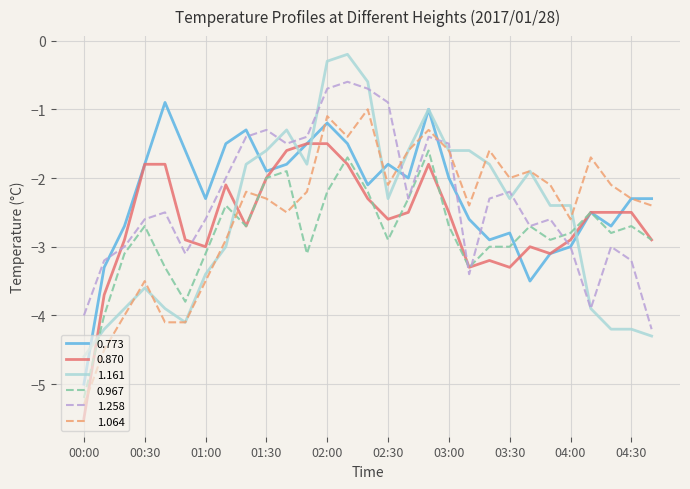

What is the lowest value of the 1.064 series?

-5.3